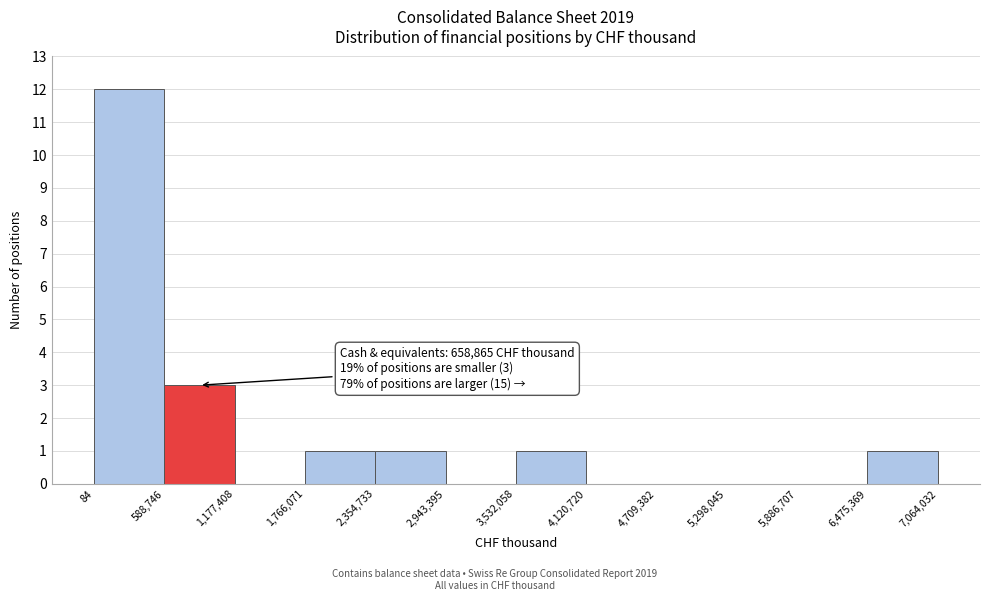

Which range on the x-axis has the tallest bar?

84 to 588,746